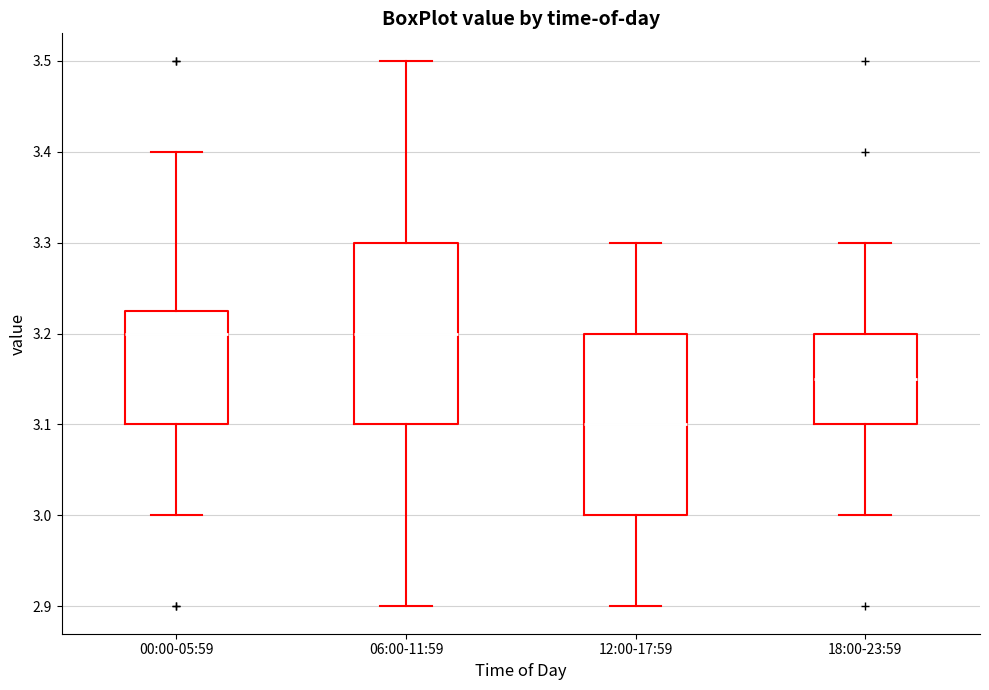

Reading left to right, read every box against the y-axis: the position of its median line, the range the box covers, and the ends of its whiskers. The values are not printed on the chart, so give them approximately, as read against the axis.

00:00-05:59: median 3.20, box 3.10 to 3.23, whiskers 3.00 to 3.40
06:00-11:59: median 3.20, box 3.10 to 3.30, whiskers 2.90 to 3.50
12:00-17:59: median 3.10, box 3.00 to 3.20, whiskers 2.90 to 3.30
18:00-23:59: median 3.15, box 3.10 to 3.20, whiskers 3.00 to 3.30